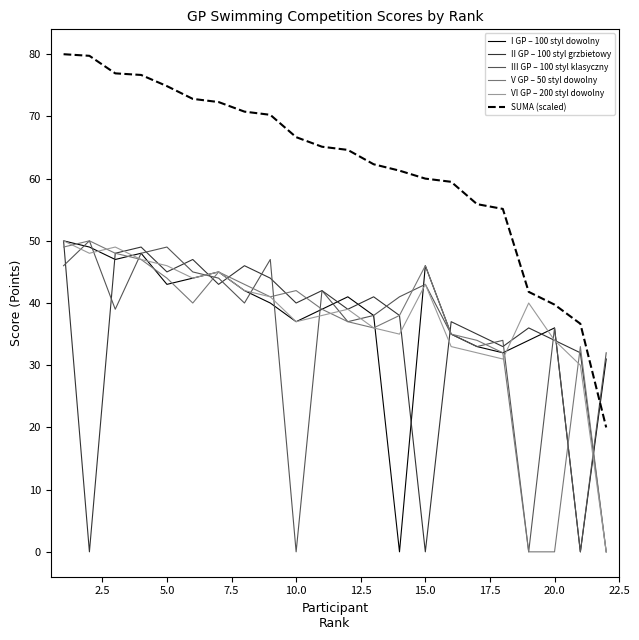

Which series has the widest spread of values?

SUMA (scaled)